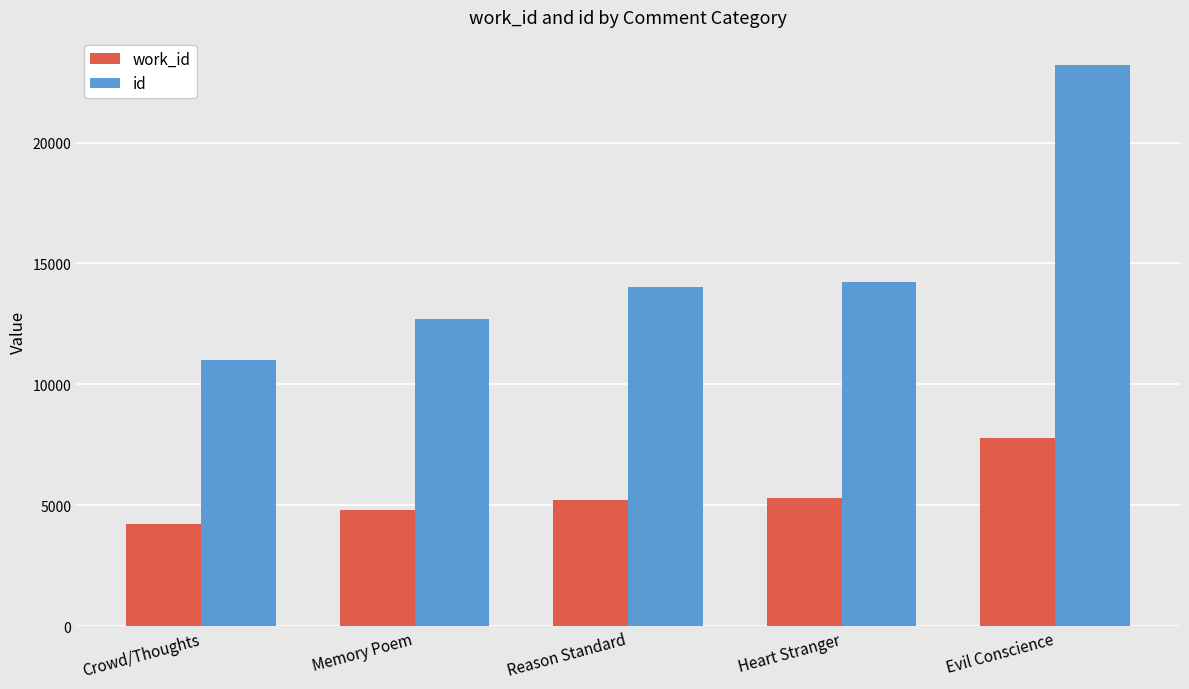

How many series are shown in this chart?

2